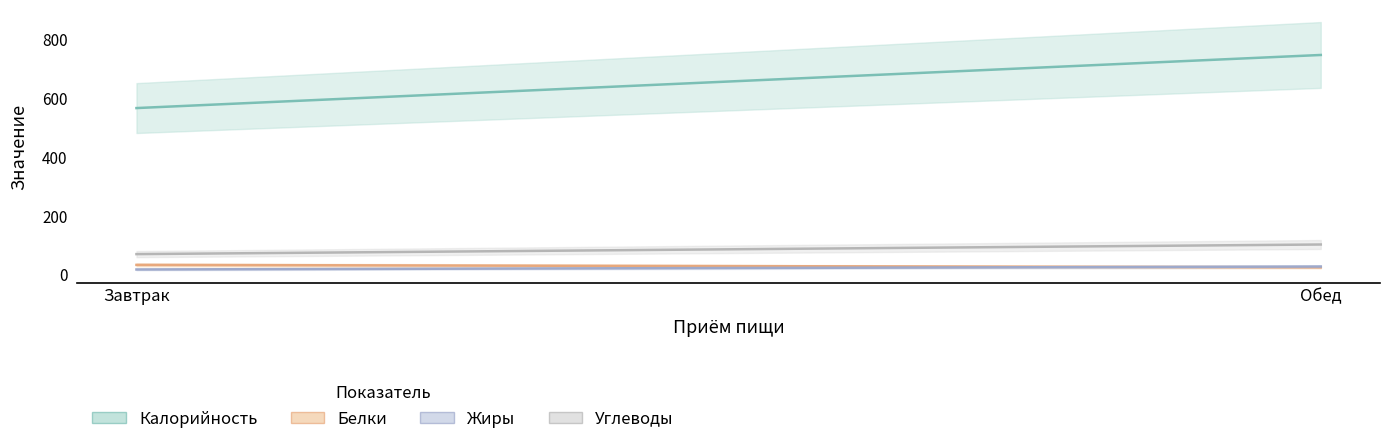

Is it true that Углеводы equals 33.9 at Завтрак?

False